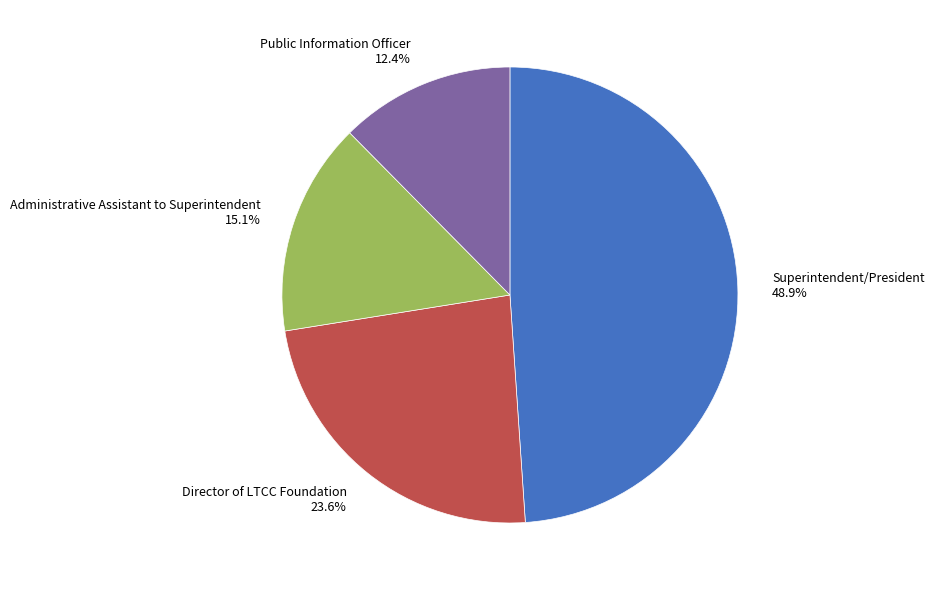

Count the number of slices in the pie.

4